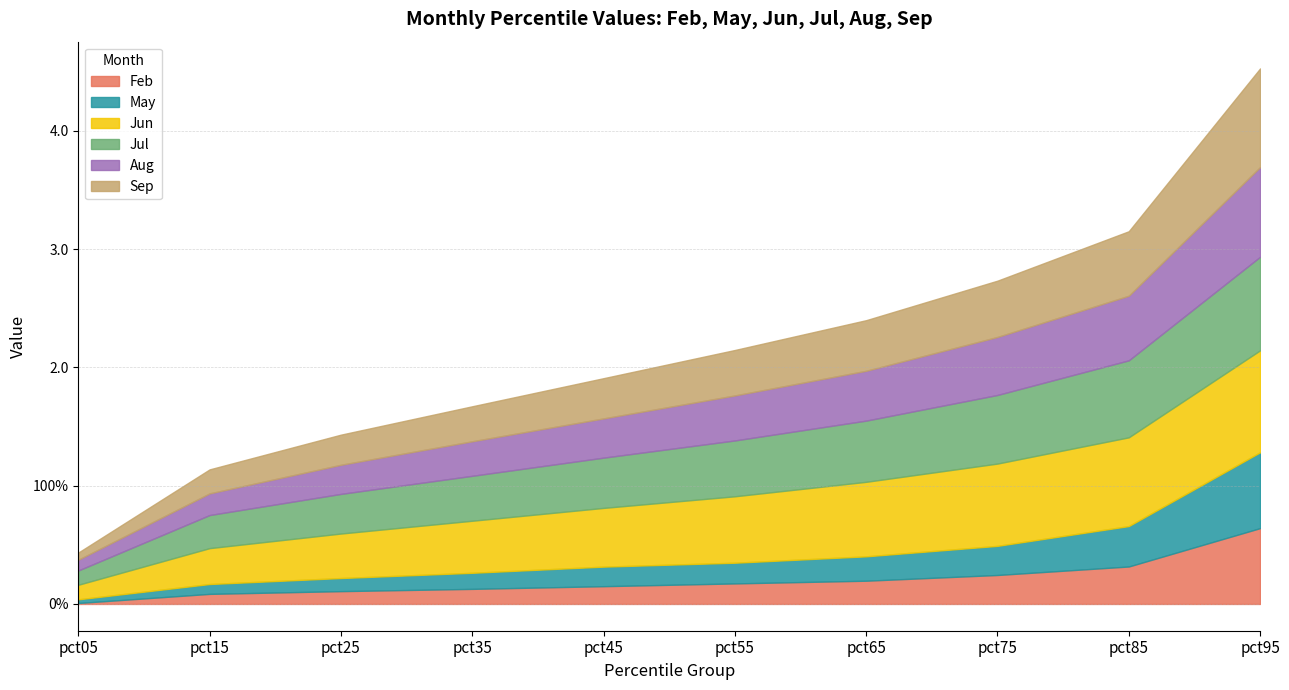

Reading left to right, list all the values displayed in this chart.

Feb: pct05=0.0	pct15=0.1	pct25=0.1	pct35=0.1	pct45=0.2	pct55=0.2	pct65=0.2	pct75=0.2	pct85=0.3	pct95=0.6
May: pct05=0.0	pct15=0.1	pct25=0.1	pct35=0.1	pct45=0.2	pct55=0.2	pct65=0.2	pct75=0.2	pct85=0.3	pct95=0.6
Jun: pct05=0.1	pct15=0.3	pct25=0.4	pct35=0.4	pct45=0.5	pct55=0.6	pct65=0.6	pct75=0.7	pct85=0.8	pct95=0.9
Jul: pct05=0.1	pct15=0.3	pct25=0.3	pct35=0.4	pct45=0.4	pct55=0.5	pct65=0.5	pct75=0.6	pct85=0.7	pct95=0.8
Aug: pct05=0.1	pct15=0.2	pct25=0.2	pct35=0.3	pct45=0.3	pct55=0.4	pct65=0.4	pct75=0.5	pct85=0.5	pct95=0.8
Sep: pct05=0.1	pct15=0.2	pct25=0.3	pct35=0.3	pct45=0.3	pct55=0.4	pct65=0.4	pct75=0.5	pct85=0.5	pct95=0.8